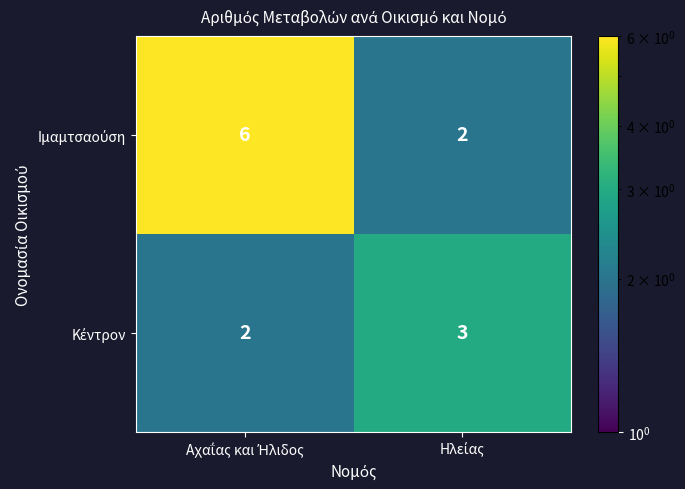

What is the total value across all series at Ηλείας?

5